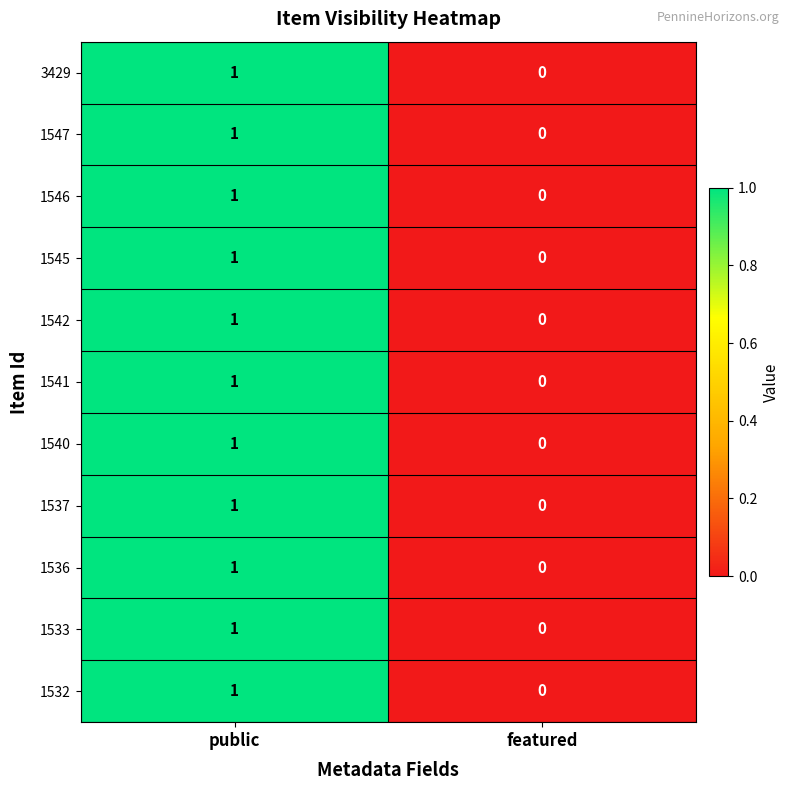

What is the maximum value shown in the chart?

1